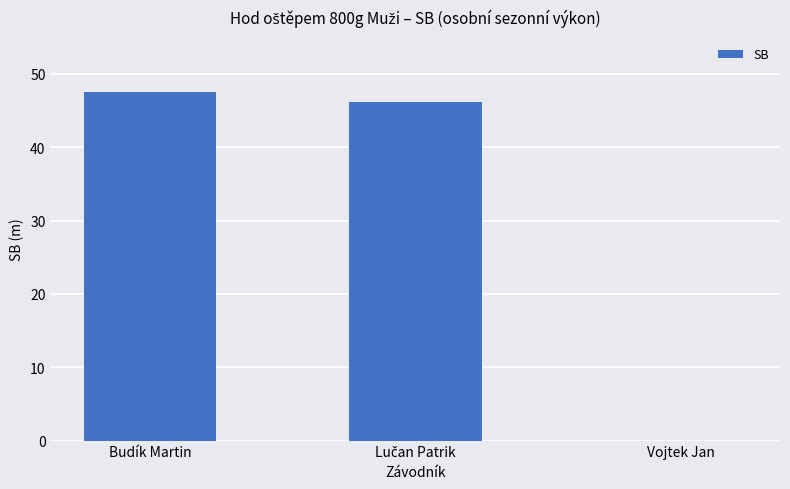

Are the bars horizontal?

No